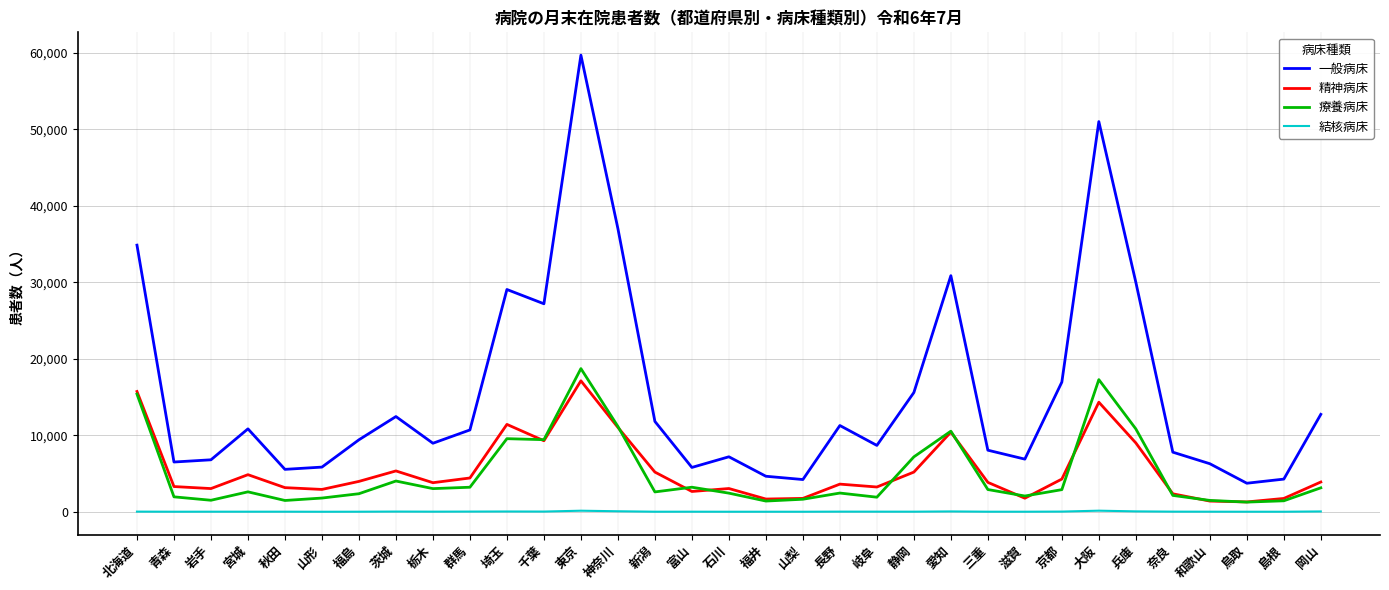

Rank the series at 大阪 from highest to lowest value.

一般病床, 療養病床, 精神病床, 結核病床